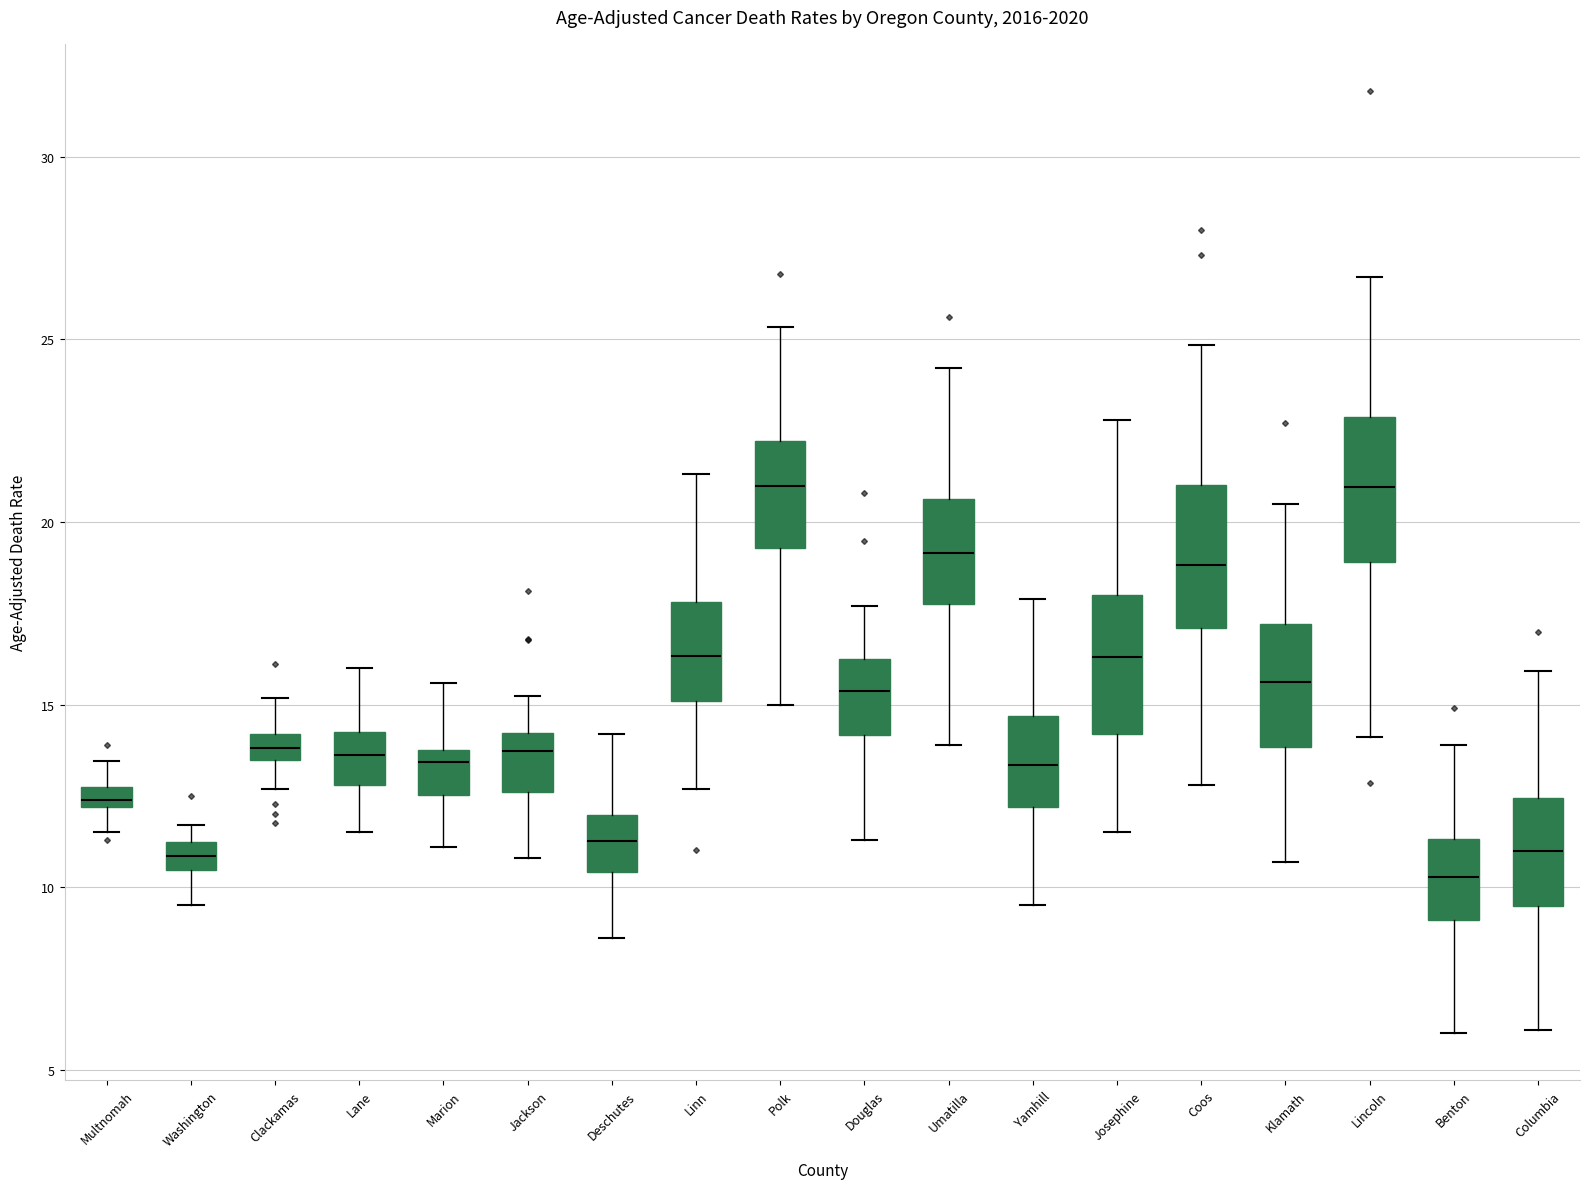

Where does the lower whisker of the box for Columbia end on the y-axis? The values are not printed on the chart, so give them approximately, as read against the axis.

6.0